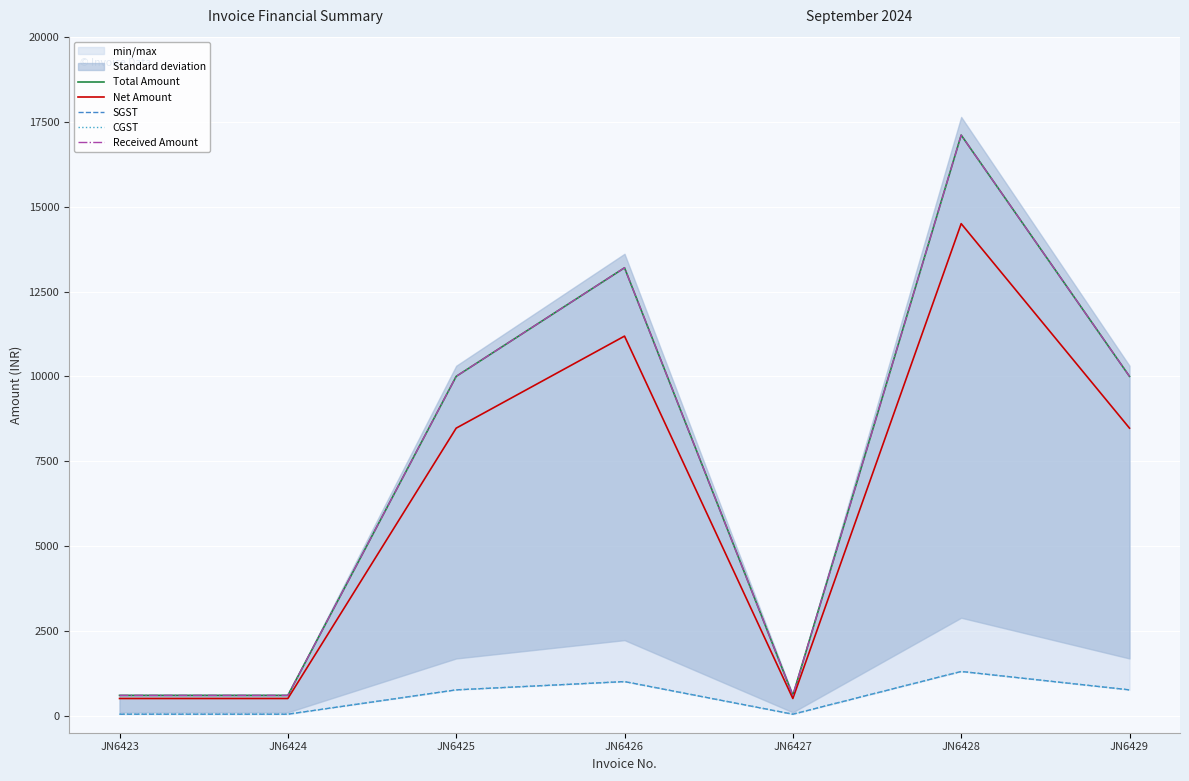

What is the sum of all Total Amount values?

52110.0